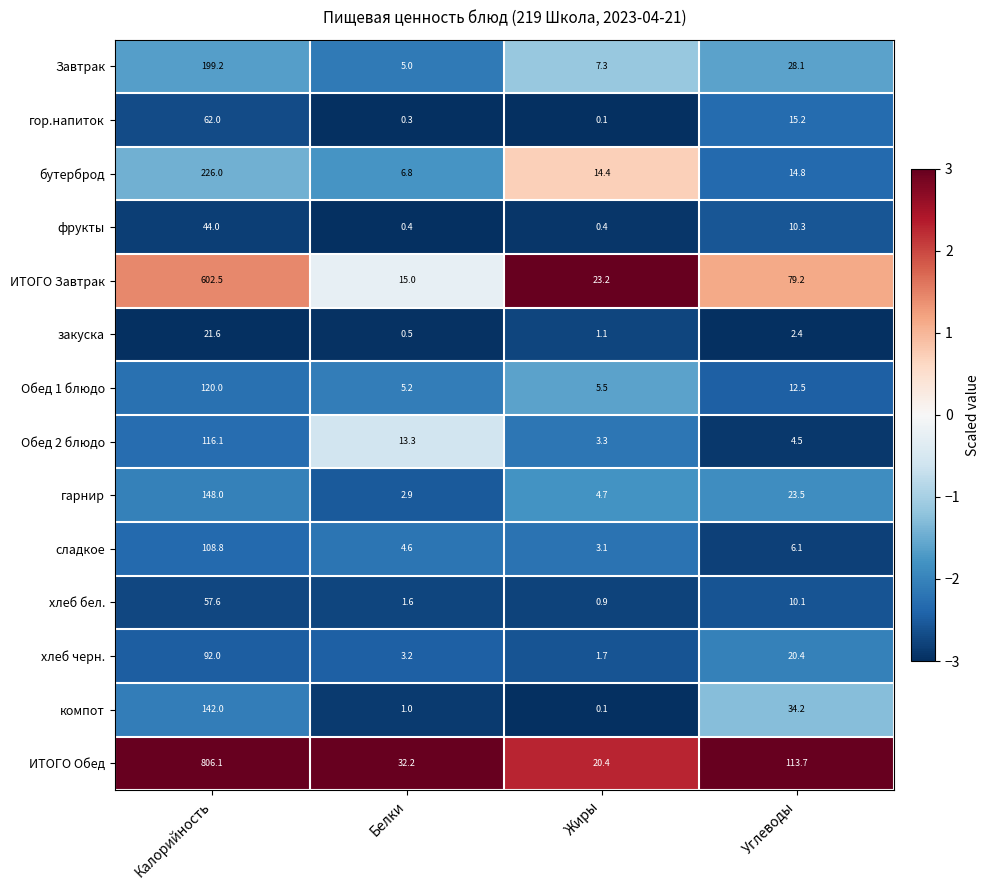

What is the average value of the хлеб черн. series?

29.3